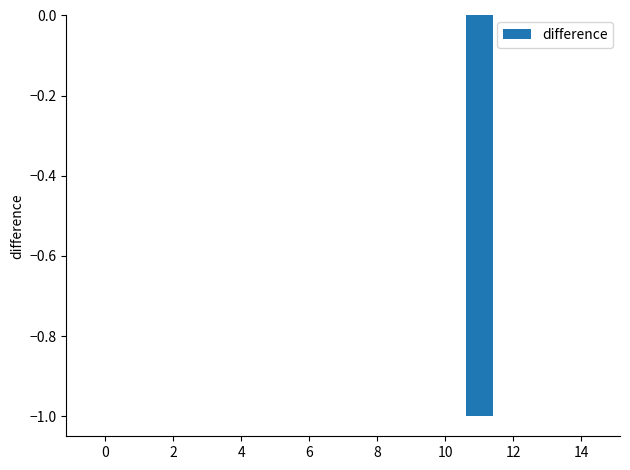

How many series are shown in this chart?

1